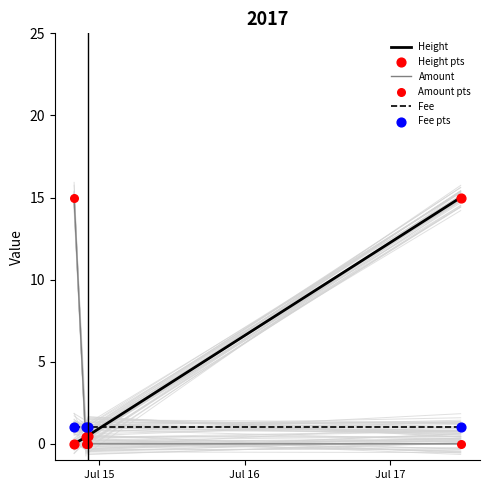

What is the maximum value for Amount?

15.0